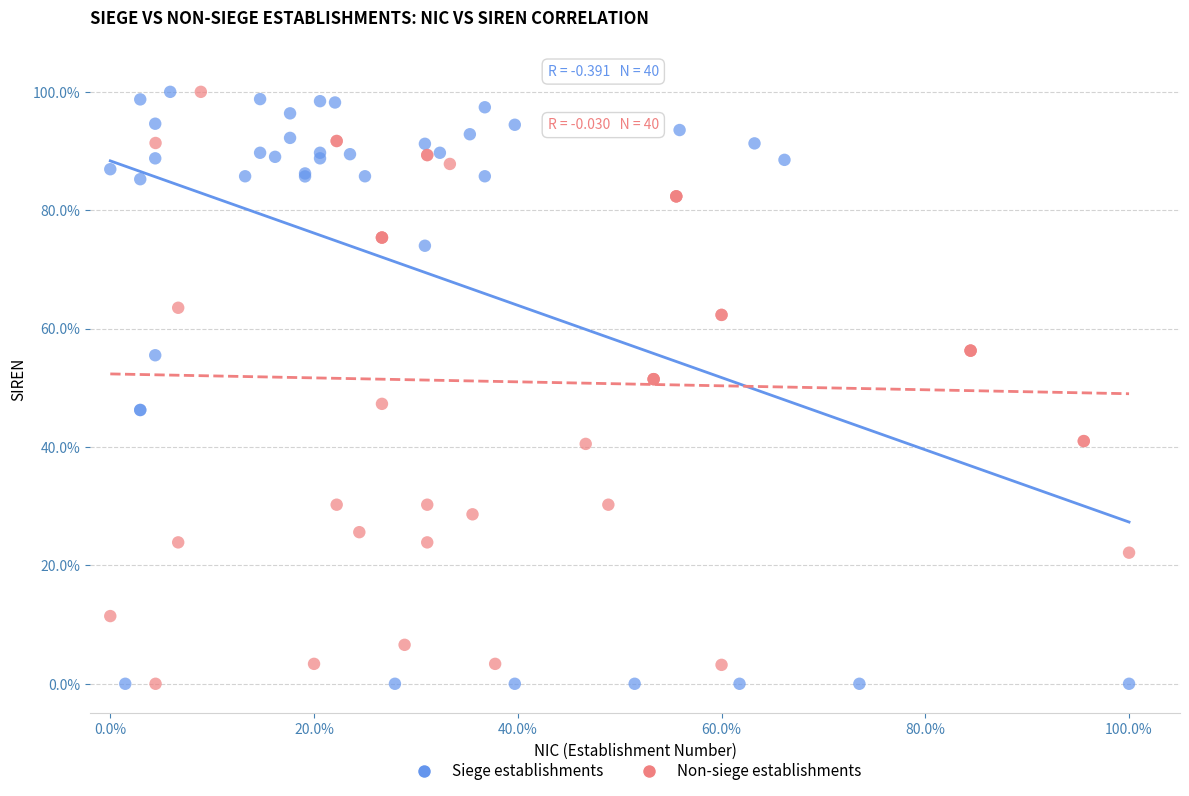

What are all the series names shown in the legend?

Siege establishments, Non-siege establishments